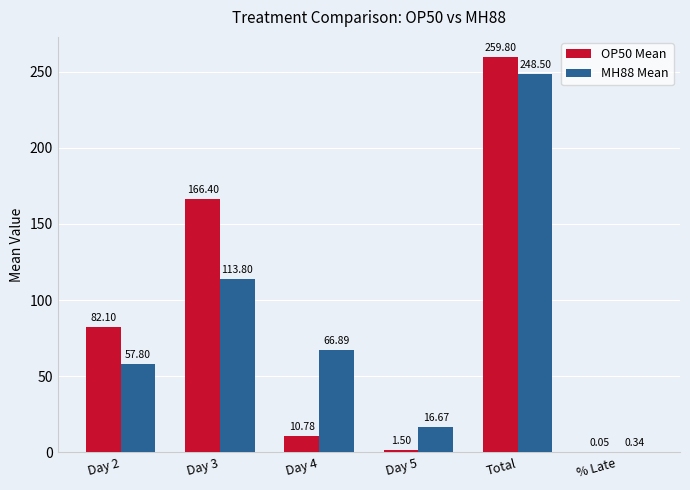

At which category is the sum across all series the highest?

Total